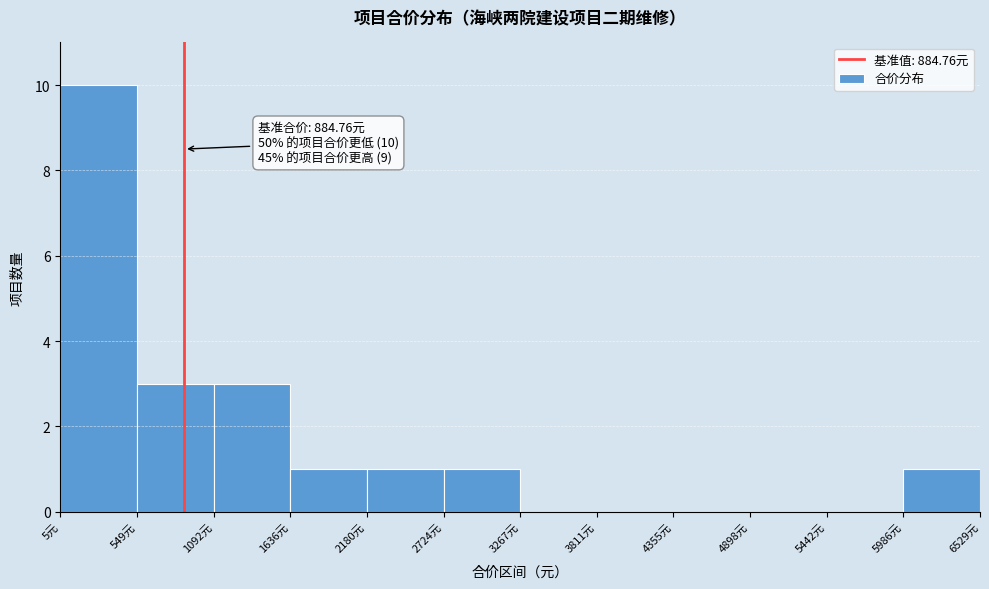

Which range on the x-axis has the tallest bar?

0 to 500